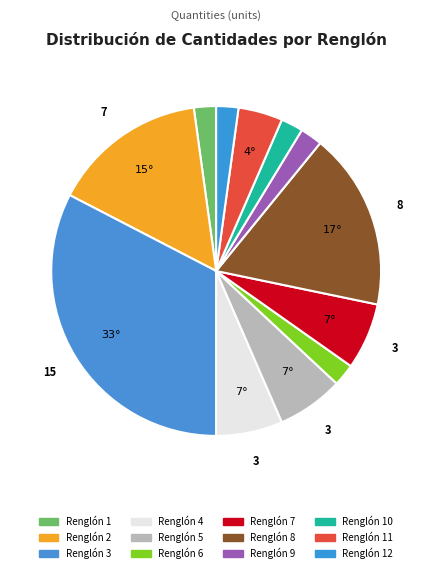

How many segments does this pie chart have?

12